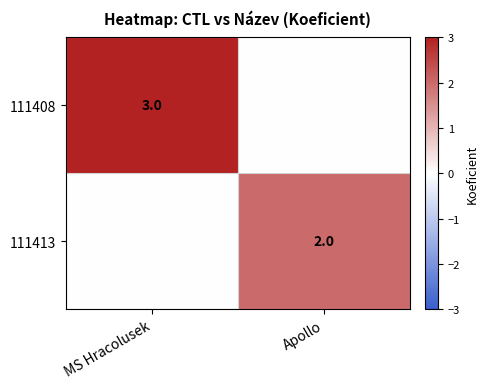

True or false: 111408 has a value of 3 at MS Hracolusek.

True